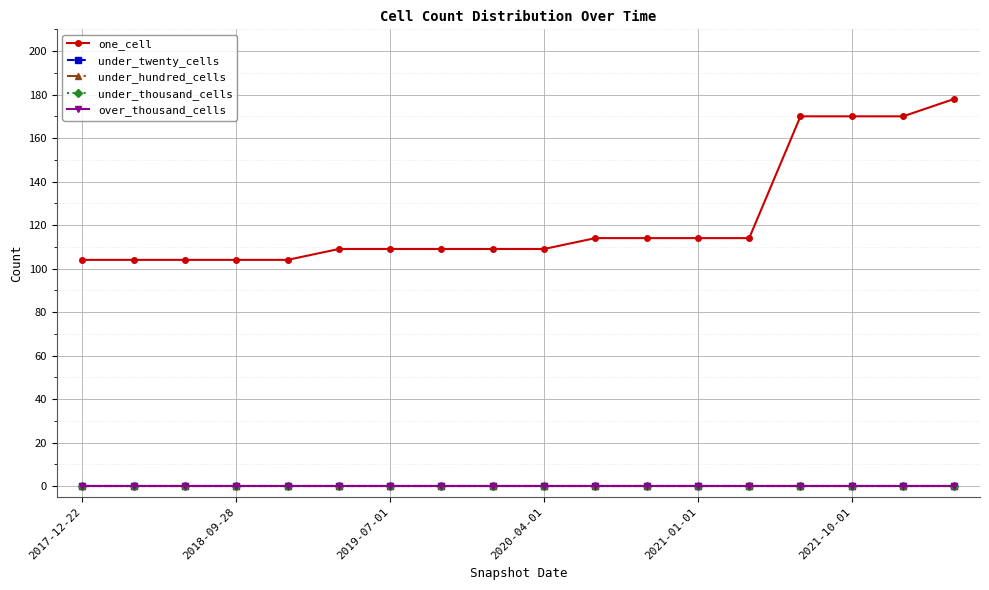

Does the chart have visible grid lines?

Yes